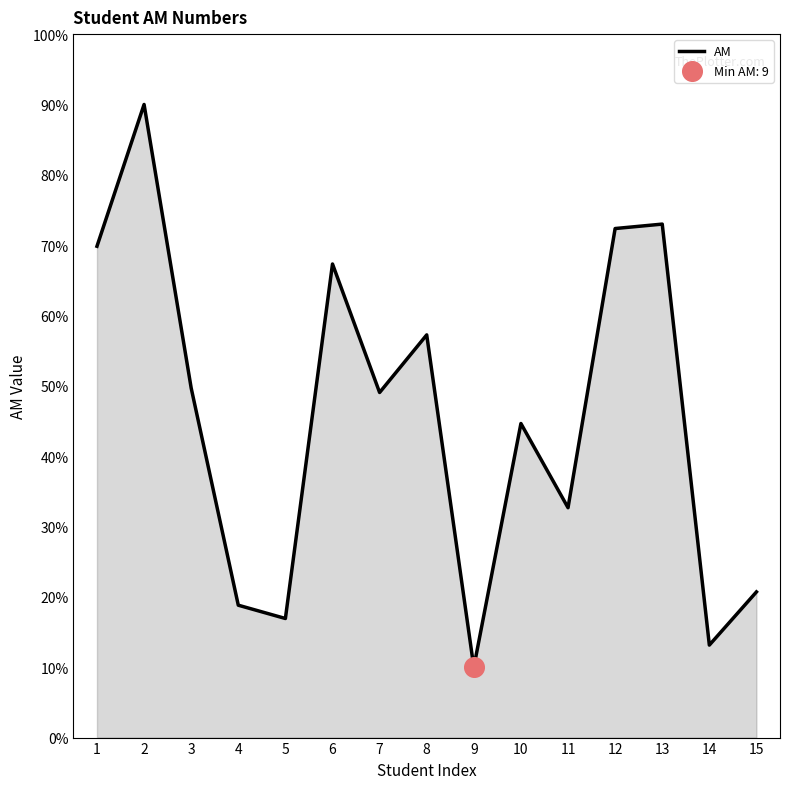

What is the ratio of the value at 15 to the value at 2?

0.2